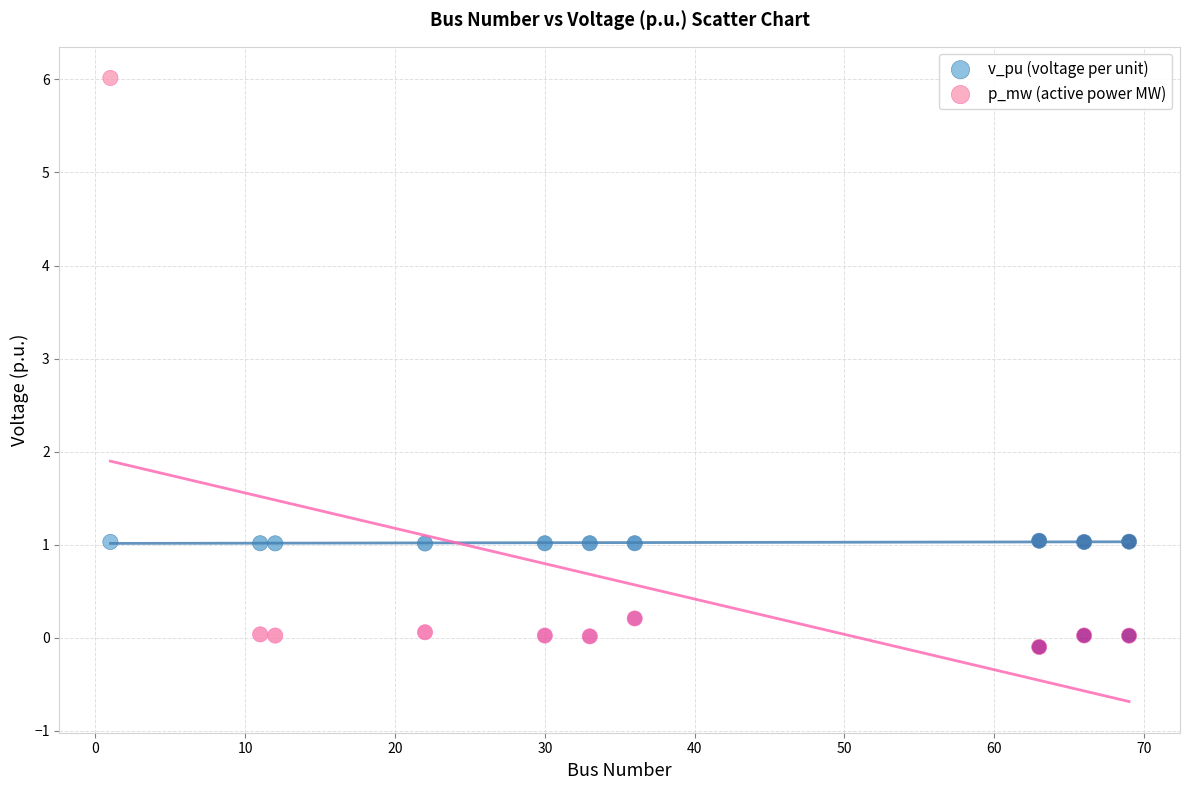

Which series has the largest Y range (max minus min)?

p_mw (active power MW)